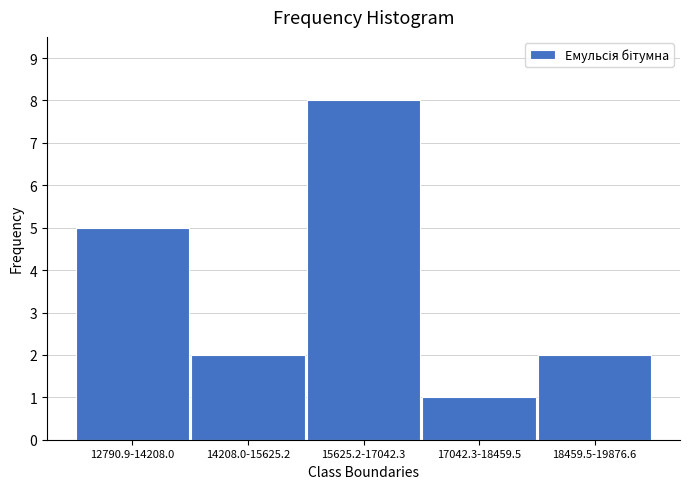

Reading left to right, transcribe all the data shown in this chart.

5	2	8	1	2